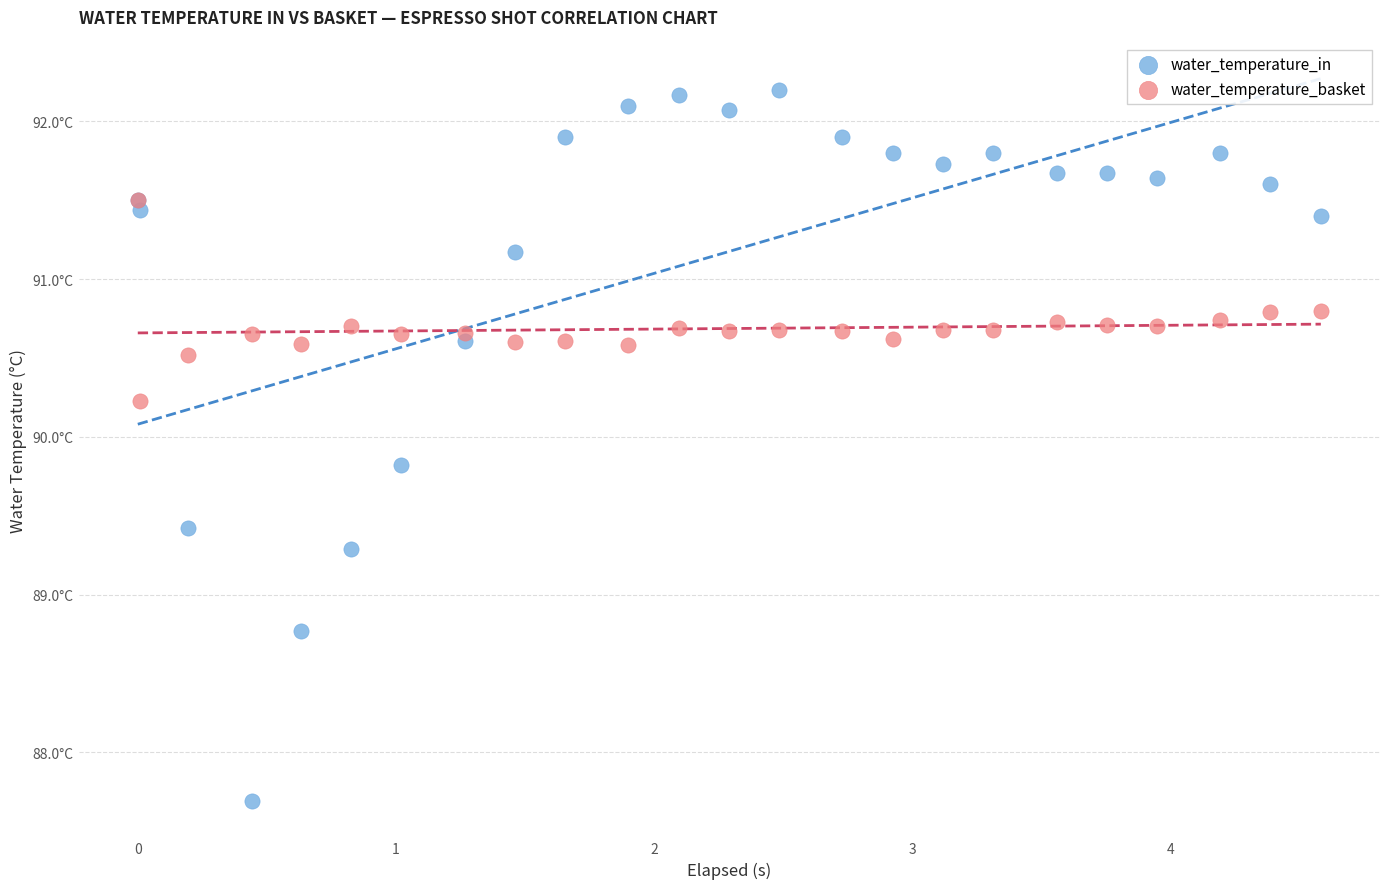

Which series contains the highest Y value?

water_temperature_in